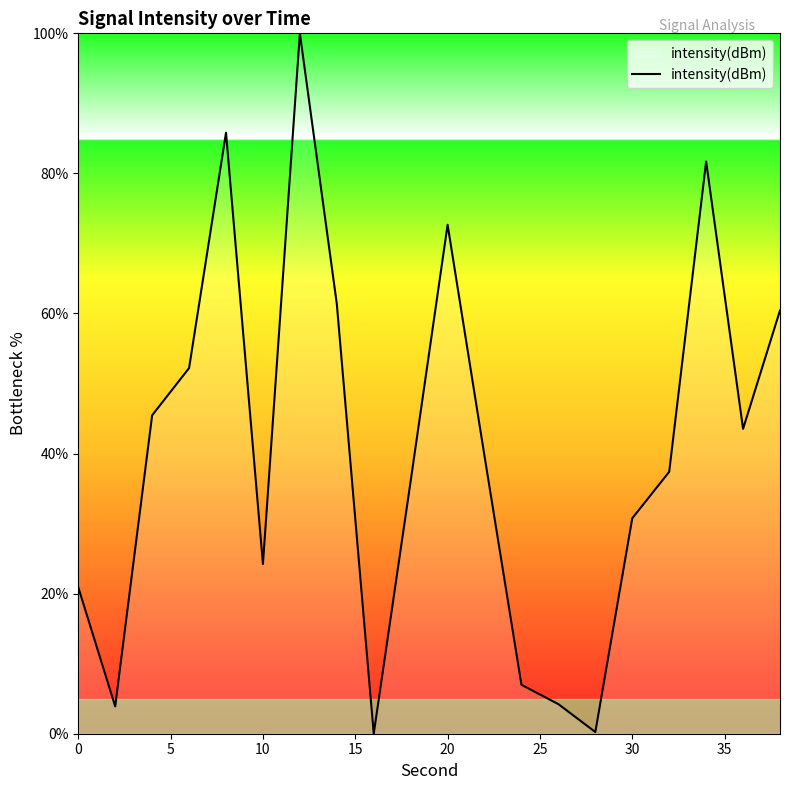

How many distinct data groups are displayed?

1